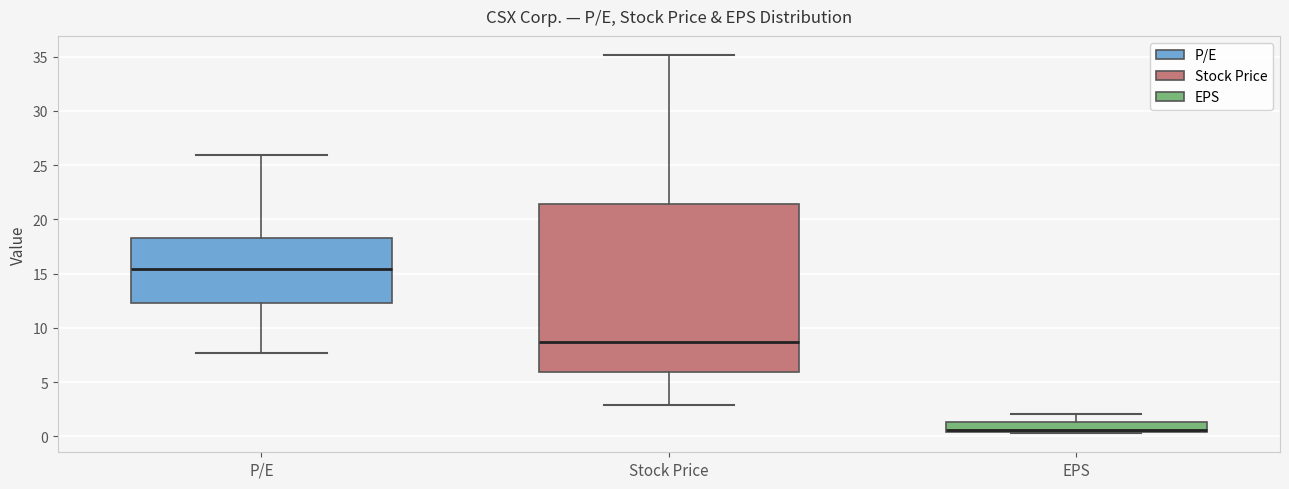

Comparing the boxes themselves (not the whiskers), which one is the tallest?

Stock Price